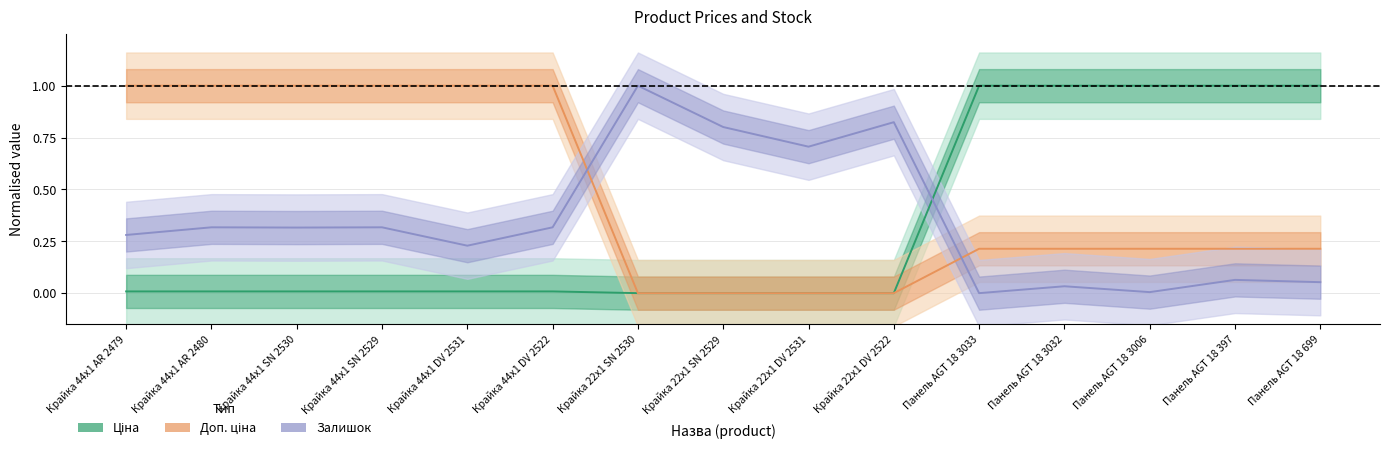

At which label does Залишок reach its minimum?

Панель AGT 18 3033